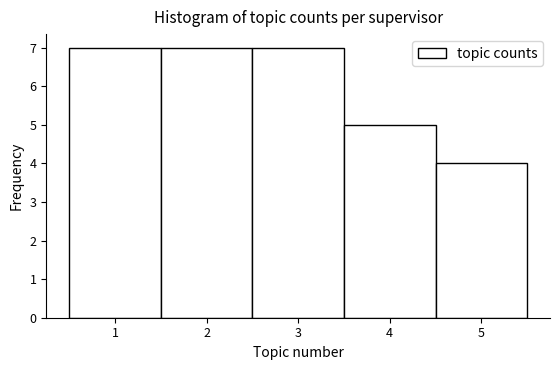

Reading left to right, list every bar in this chart as the range it spans on the x-axis followed by its height. The values are not printed on the chart, so give them approximately, as read against the axis.

0.5 to 1.5: 7
1.5 to 2.5: 7
2.5 to 3.5: 7
3.5 to 4.5: 5
4.5 to 5.5: 4